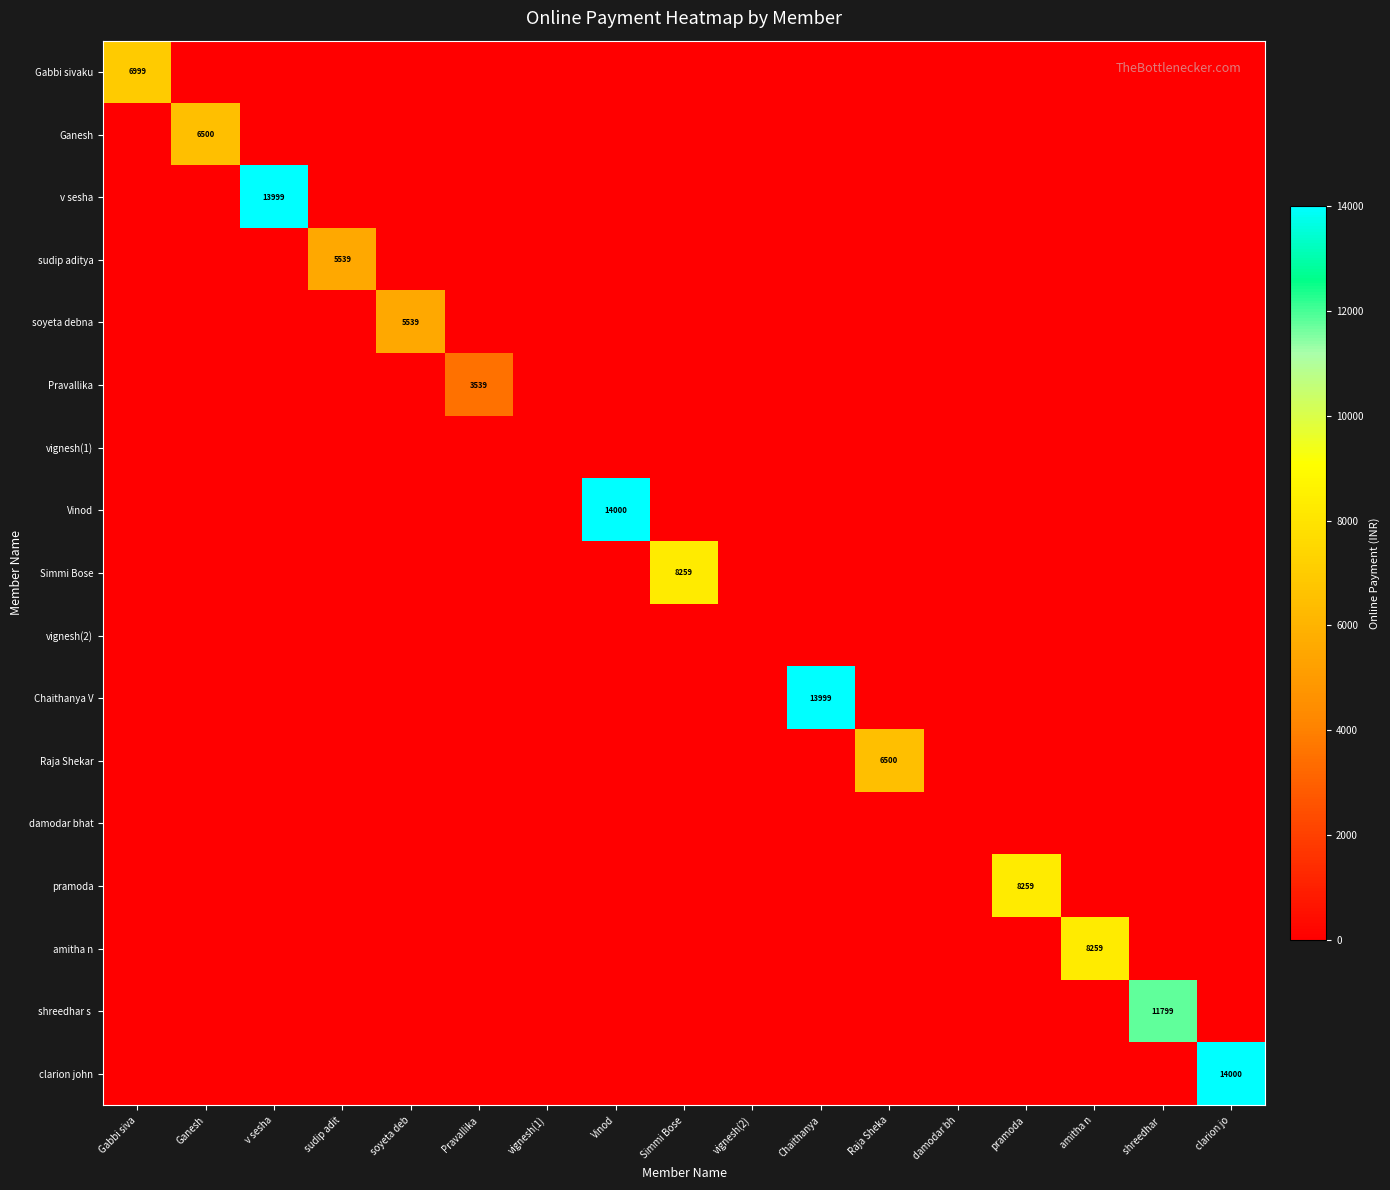

Is it true that Ganesh equals 0 at v sesha?

True